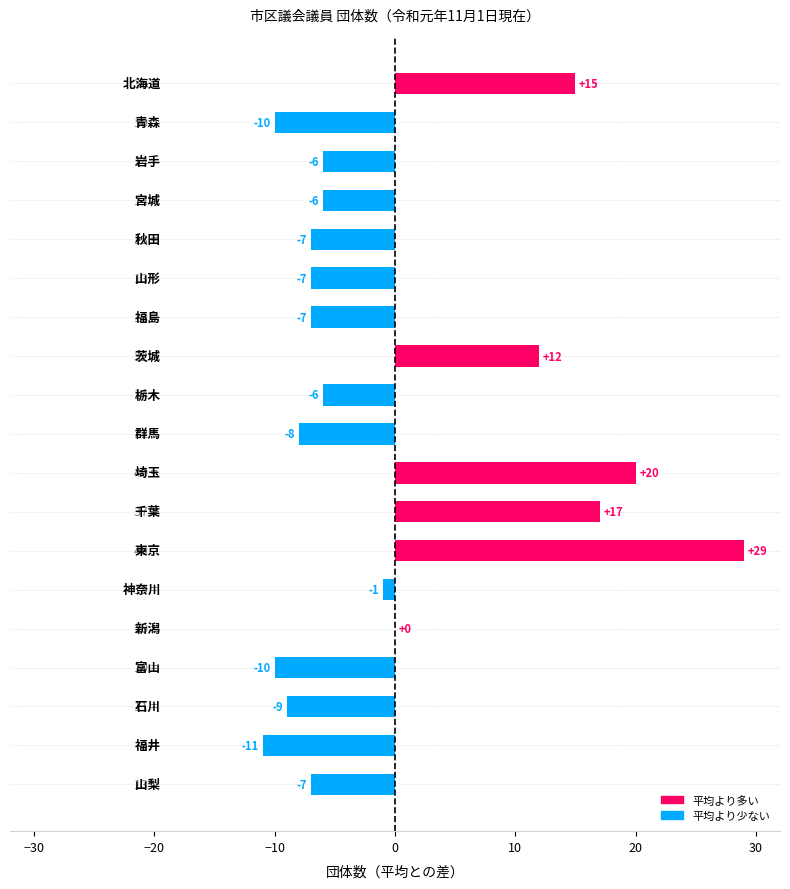

What is the greatest value displayed?

29